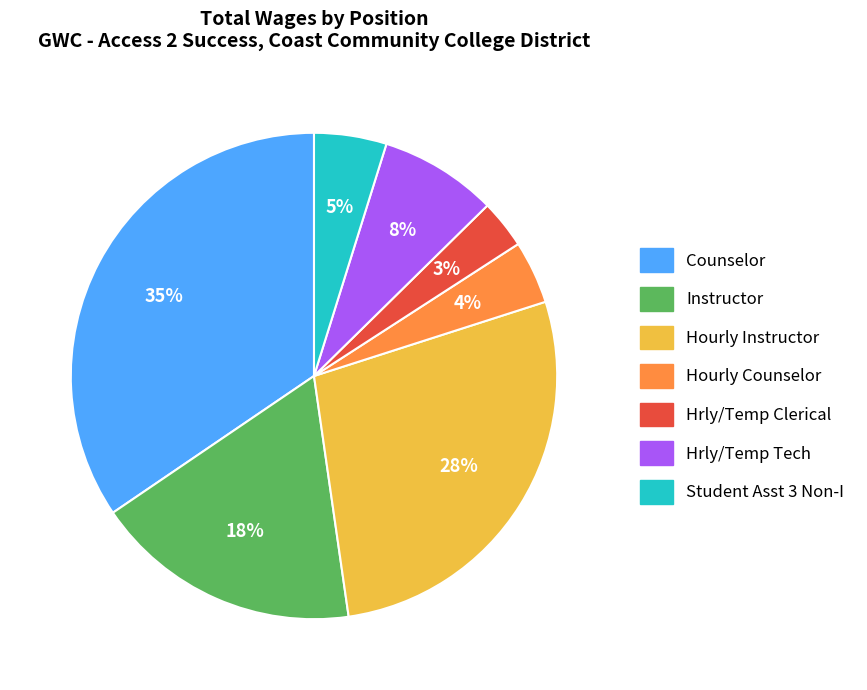

How many segments does this pie chart have?

7